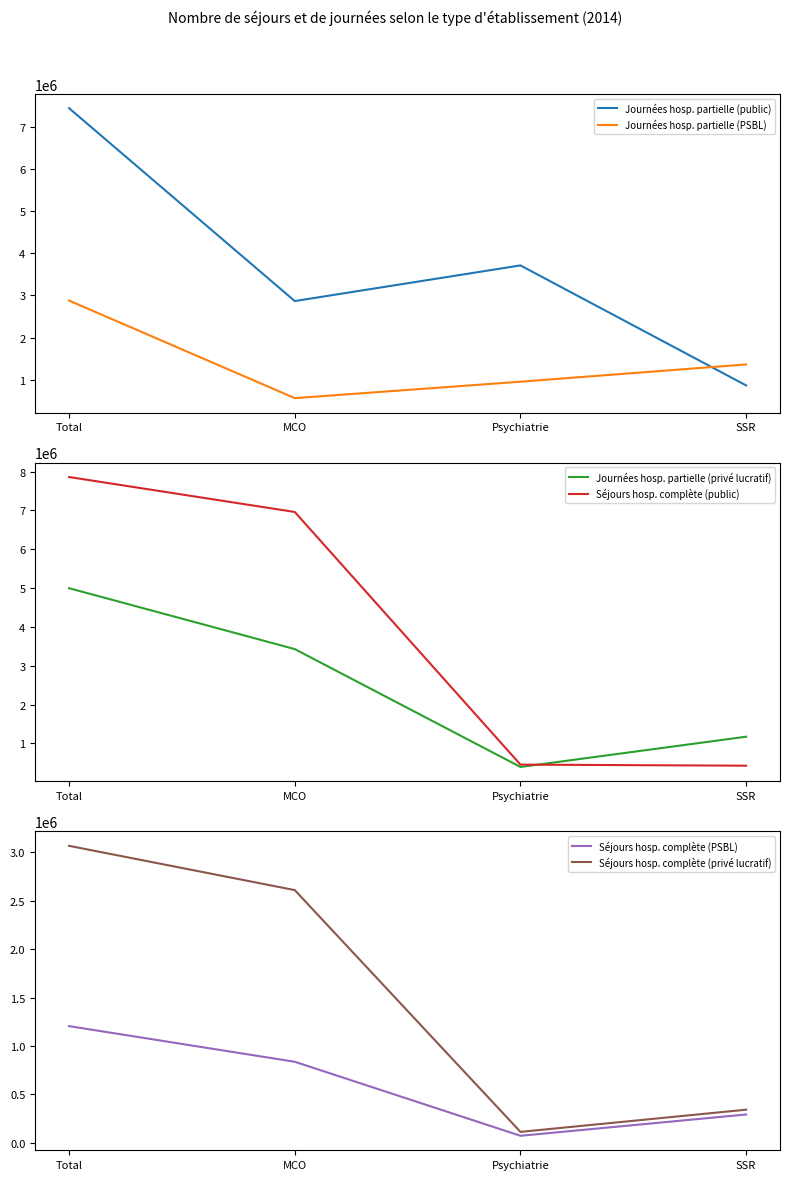

Does the chart have visible grid lines?

No